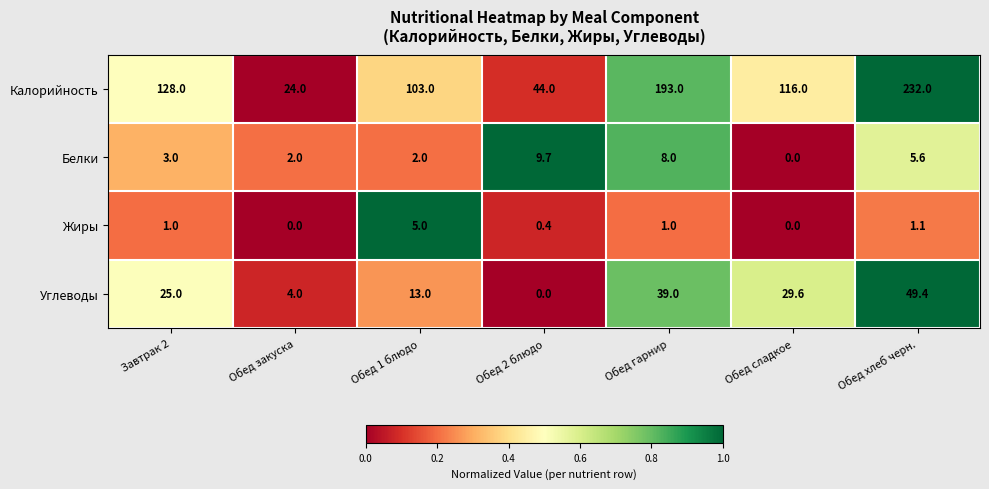

Reading right to left, extract all data points from this chart.

Калорийность: Обед хлеб черн.=232.0	Обед сладкое=116.0	Обед гарнир=193.0	Обед 2 блюдо=44.0	Обед 1 блюдо=103.0	Обед закуска=24.0	Завтрак 2=128.0
Белки: Обед хлеб черн.=5.6	Обед сладкое=0.0	Обед гарнир=8.0	Обед 2 блюдо=9.7	Обед 1 блюдо=2.0	Обед закуска=2.0	Завтрак 2=3.0
Жиры: Обед хлеб черн.=1.1	Обед сладкое=0.0	Обед гарнир=1.0	Обед 2 блюдо=0.4	Обед 1 блюдо=5.0	Обед закуска=0.0	Завтрак 2=1.0
Углеводы: Обед хлеб черн.=49.4	Обед сладкое=29.6	Обед гарнир=39.0	Обед 2 блюдо=0.0	Обед 1 блюдо=13.0	Обед закуска=4.0	Завтрак 2=25.0